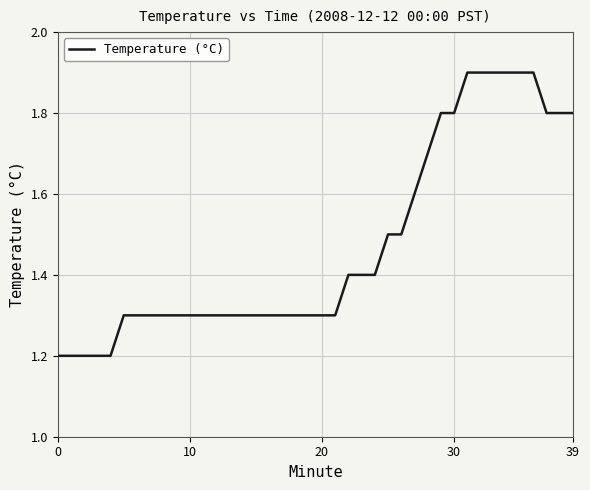

How many values are between 1 and 2?

40